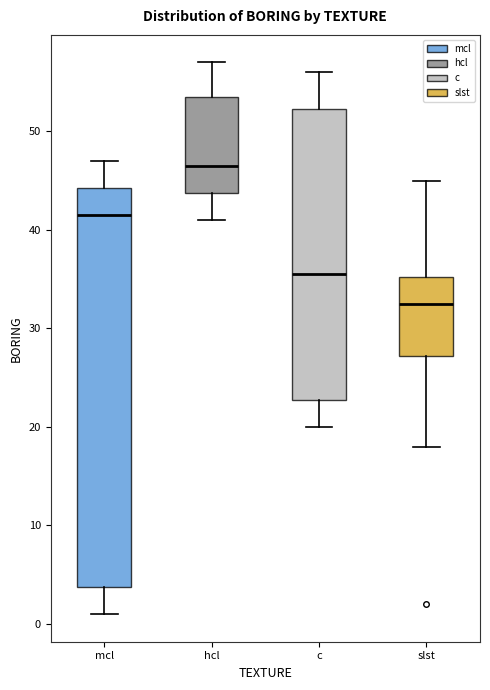

Reading left to right, transcribe this box plot: for each box, give where its median line is, the range the box spans, and where its two whiskers end, as read against the y-axis. The values are not printed on the chart, so give them approximately, as read against the axis.

mcl: median 42, box 4 to 44, whiskers 1 to 47
hcl: median 47, box 44 to 54, whiskers 41 to 57
c: median 36, box 23 to 52, whiskers 20 to 56
slst: median 33, box 27 to 35, whiskers 18 to 45